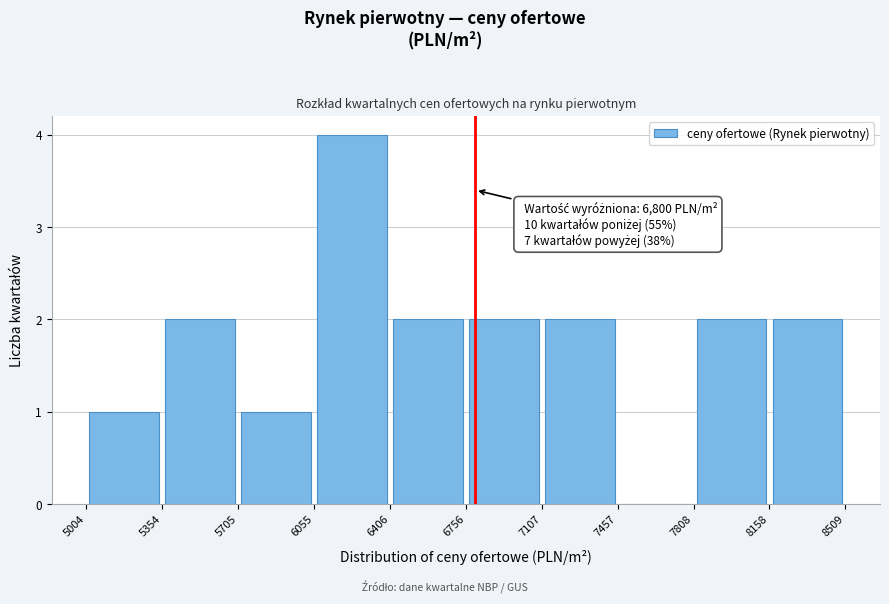

Which range on the x-axis has the tallest bar?

6055 to 6406